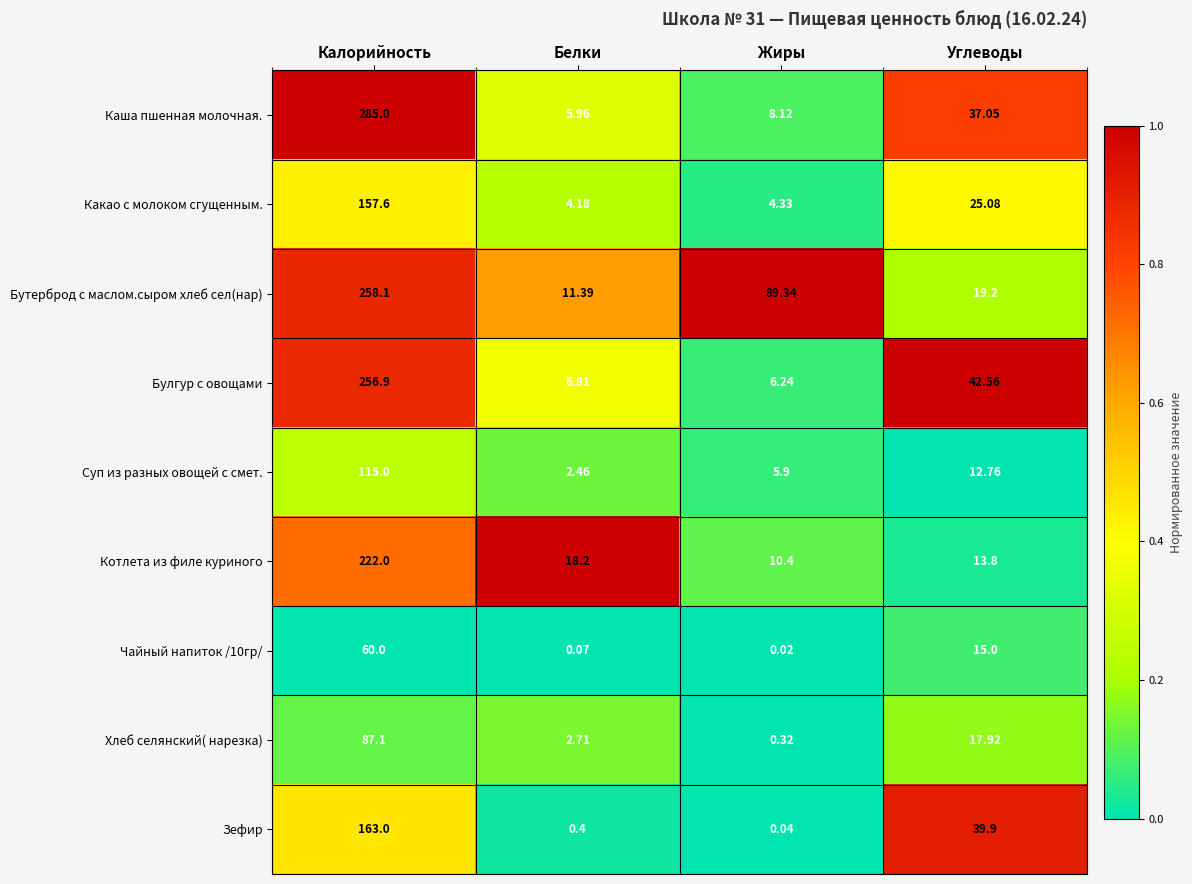

Which series has the largest total across all categories?

Бутерброд с маслом.сыром хлеб сел(нар)